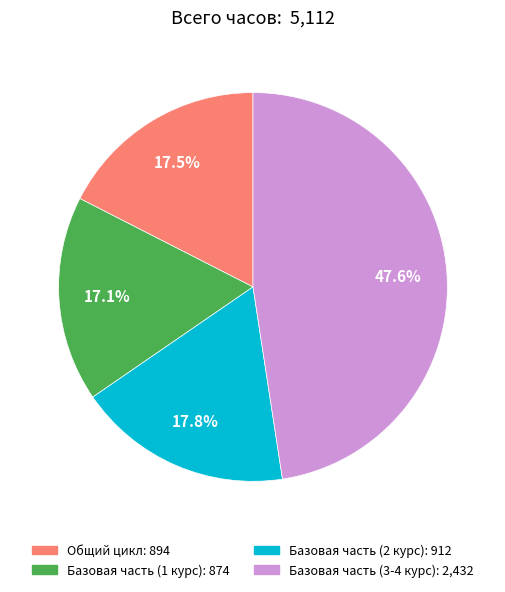

Does any single category account for the majority?

No